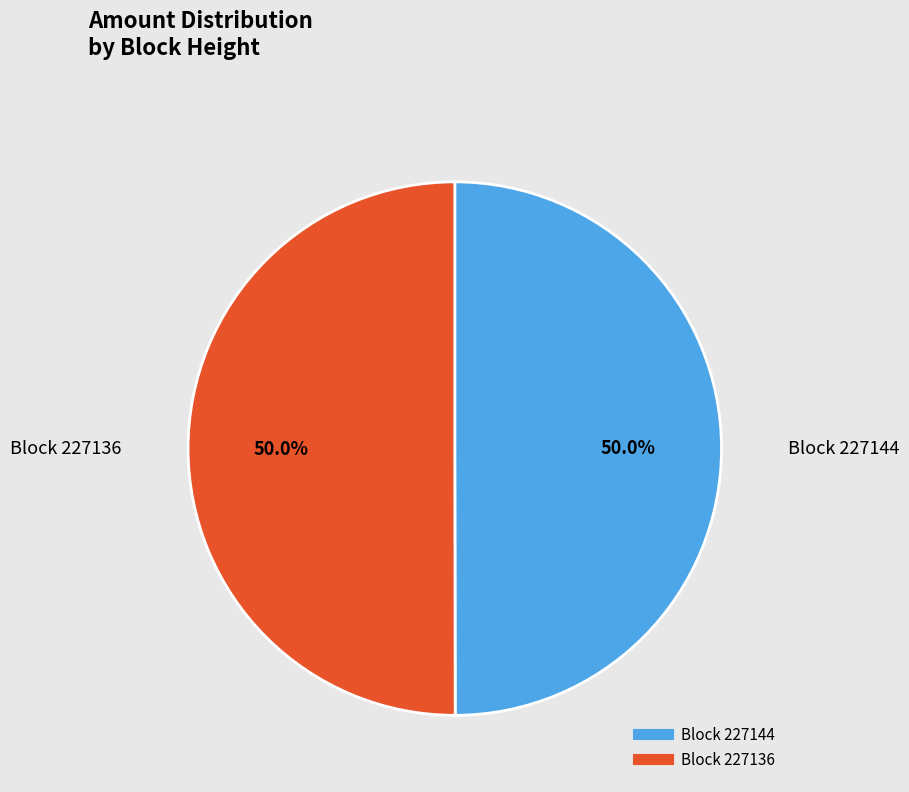

How many segments does this pie chart have?

2